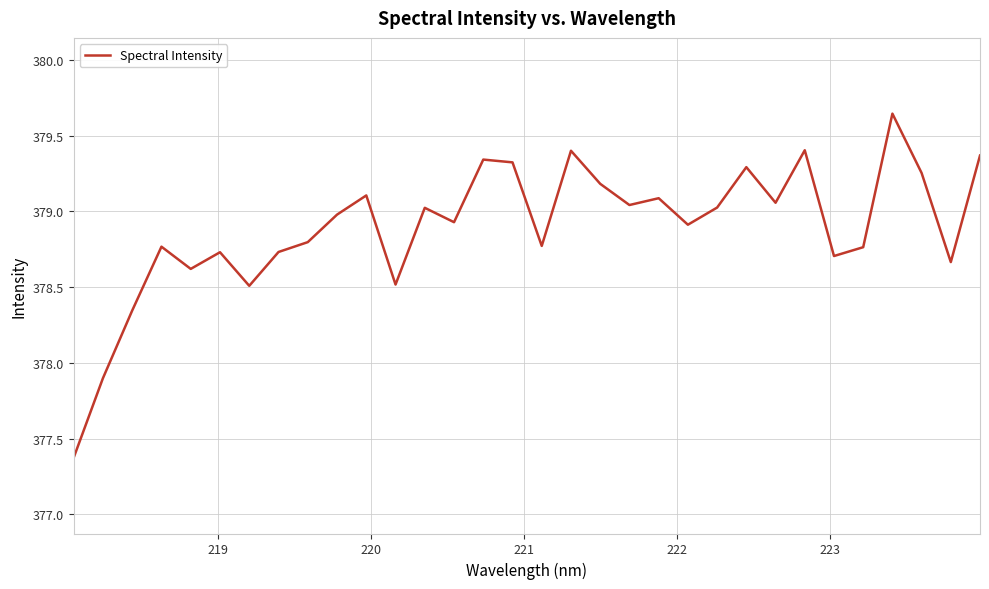

How many interior local valleys (lower than both neighbors) does the data have?

10